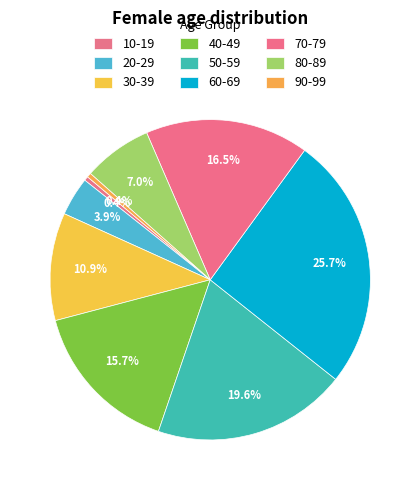

Does any single category account for the majority?

No